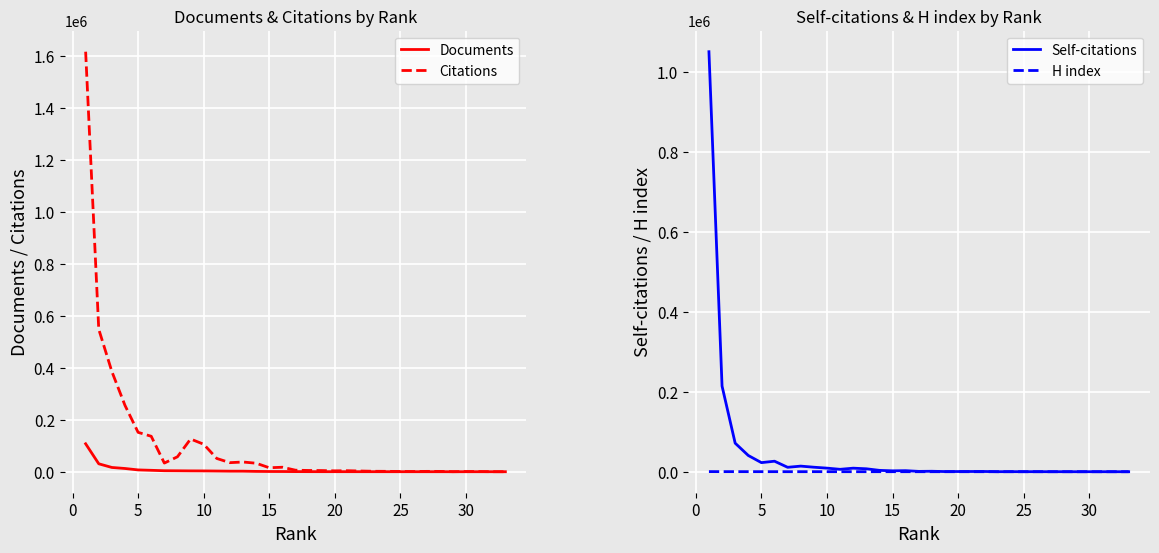

How many interior local valleys does the Citations series have?

6